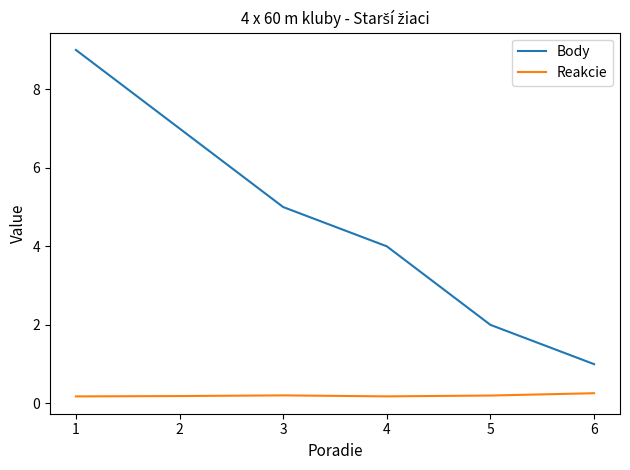

True or false: Reakcie has a value of 0.2 at 4.

True